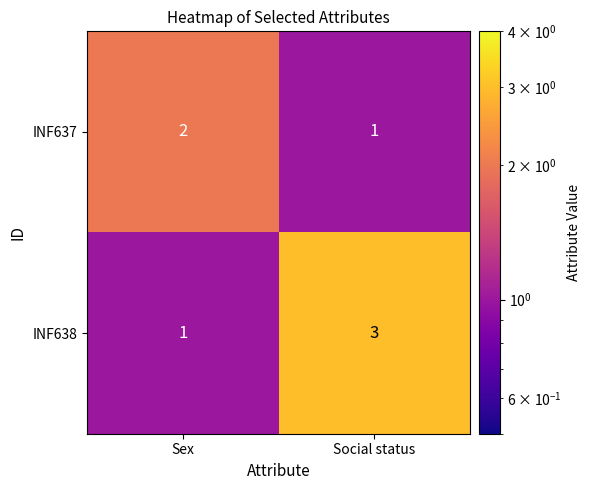

Reading left to right, extract all data points from this chart.

INF637: 2	1
INF638: 1	3